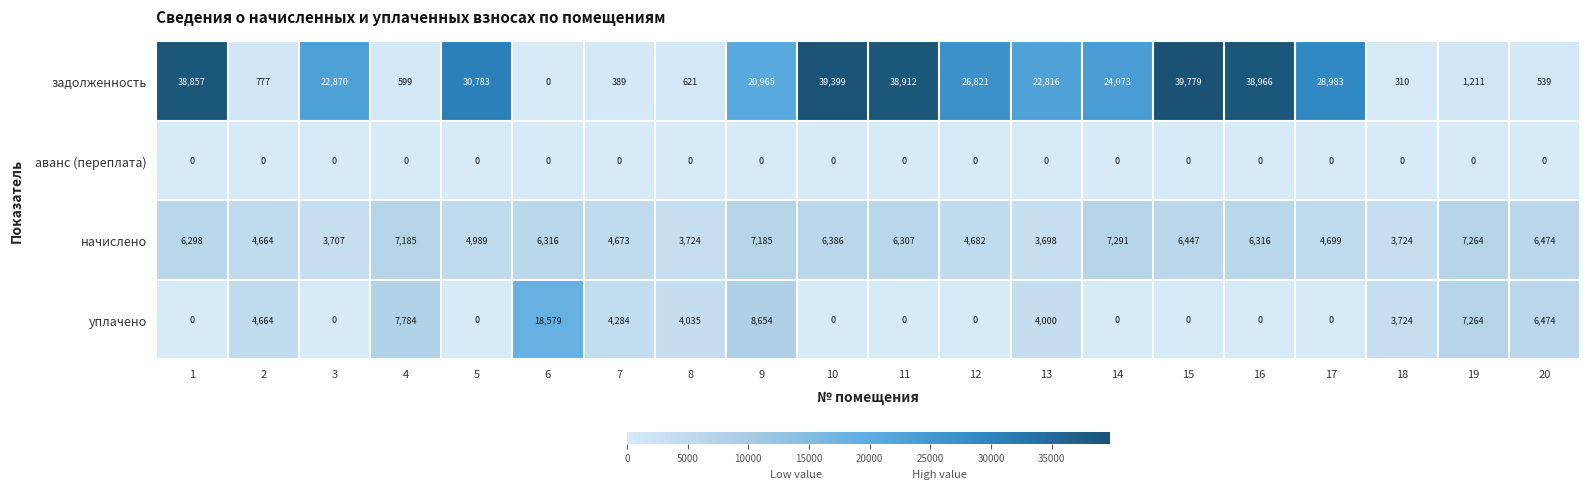

List the series in order of their peak value, lowest first.

аванс (переплата), начислено, уплачено, задолженность